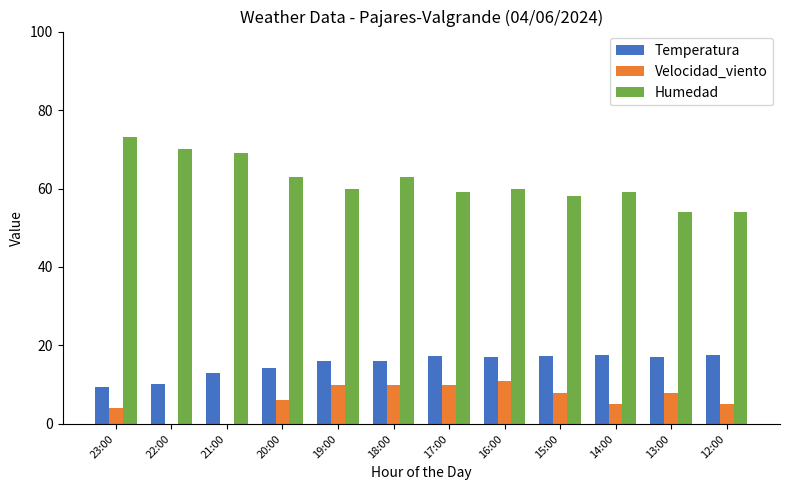

The value of Temperatura at 17:00 is 17.3. True or false?

True